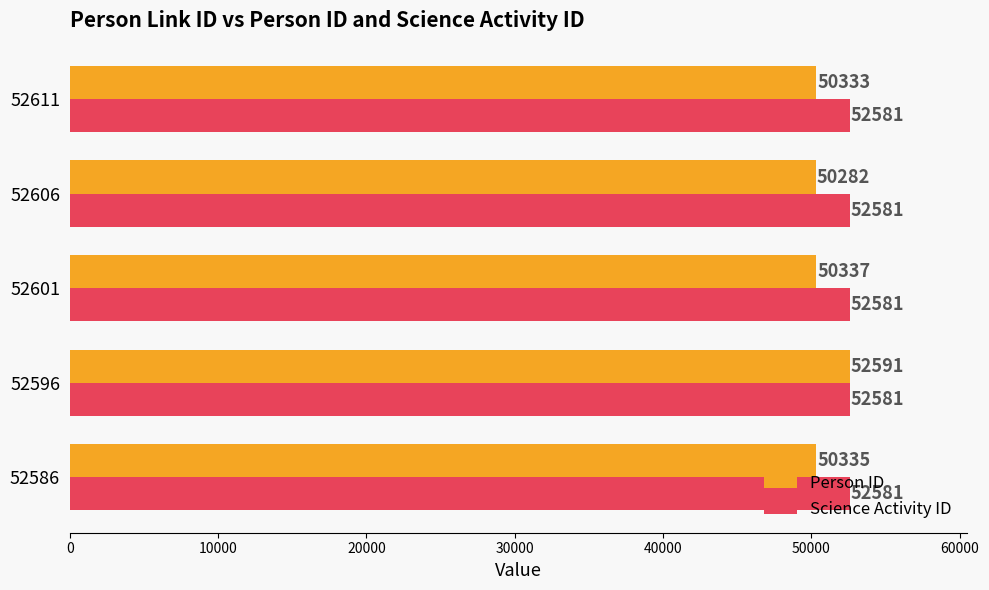

Rank the series by their average value, from lowest to highest.

Person ID, Science Activity ID